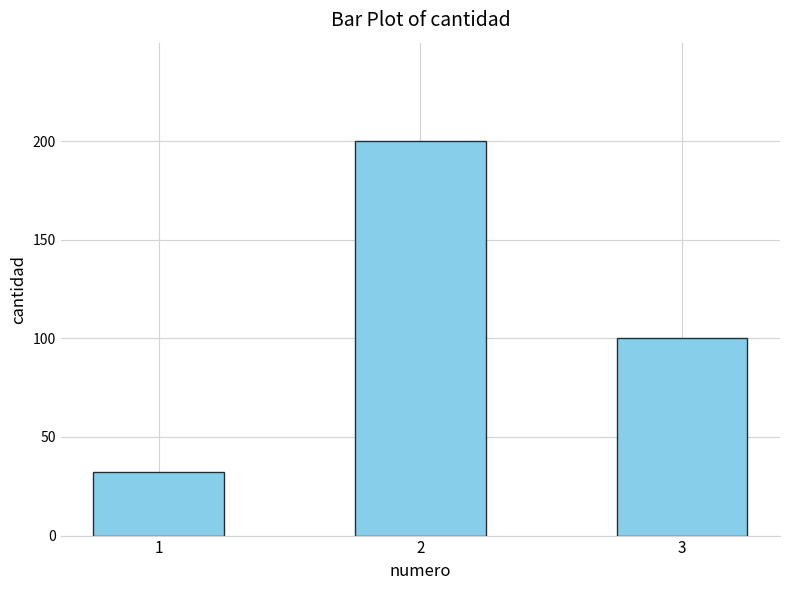

Reading right to left, transcribe all the data shown in this chart.

100	200	32